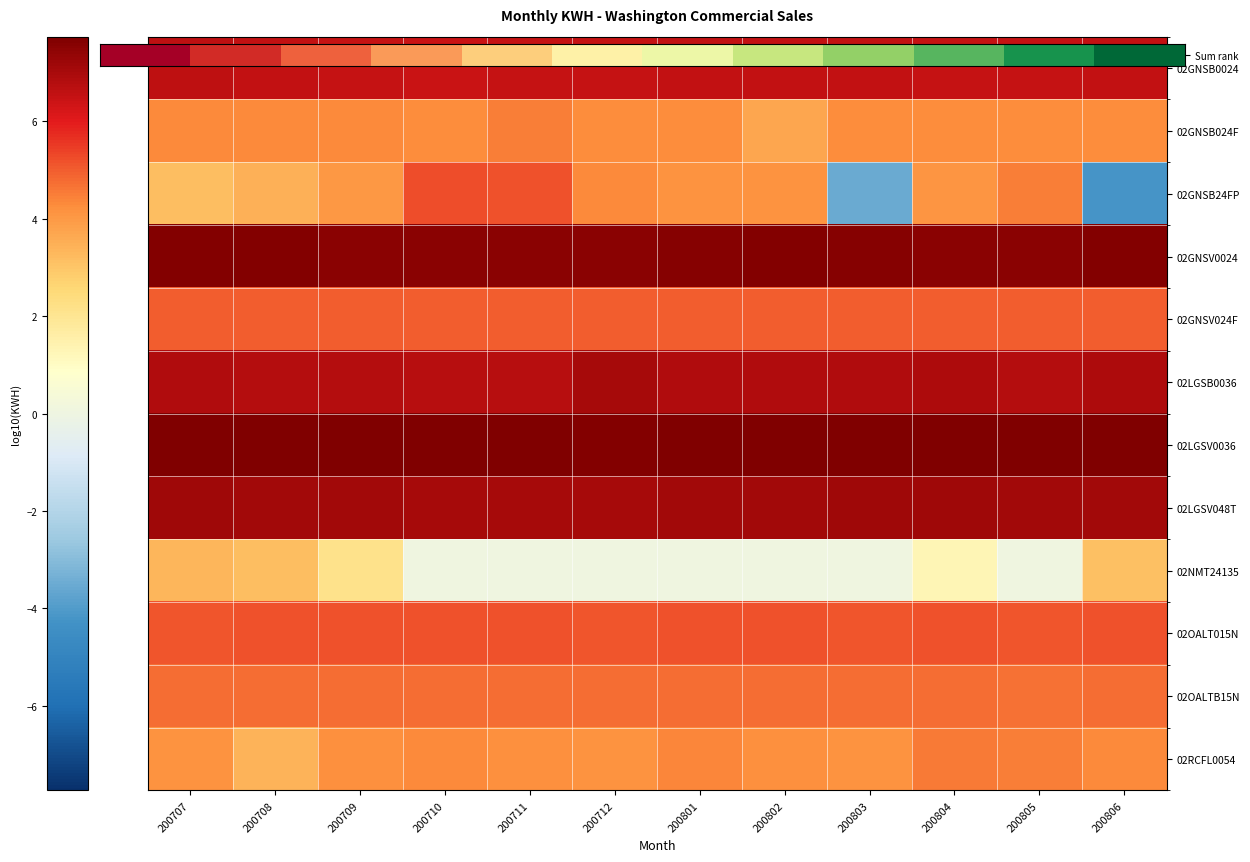

Which series has the widest spread of values?

02GNSB24FP